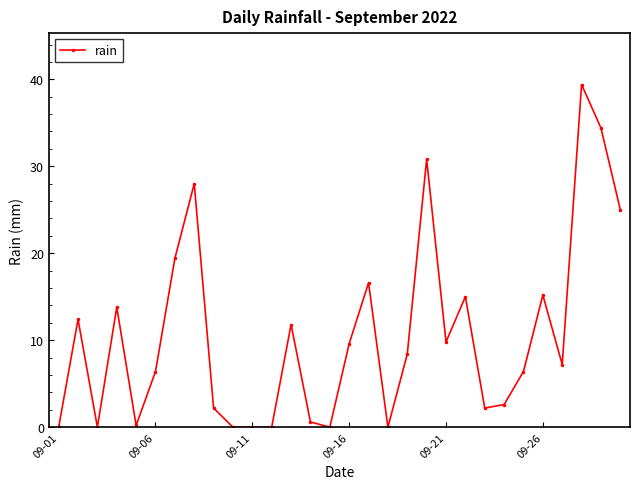

What is the value of the 7th point from the left?

19.4